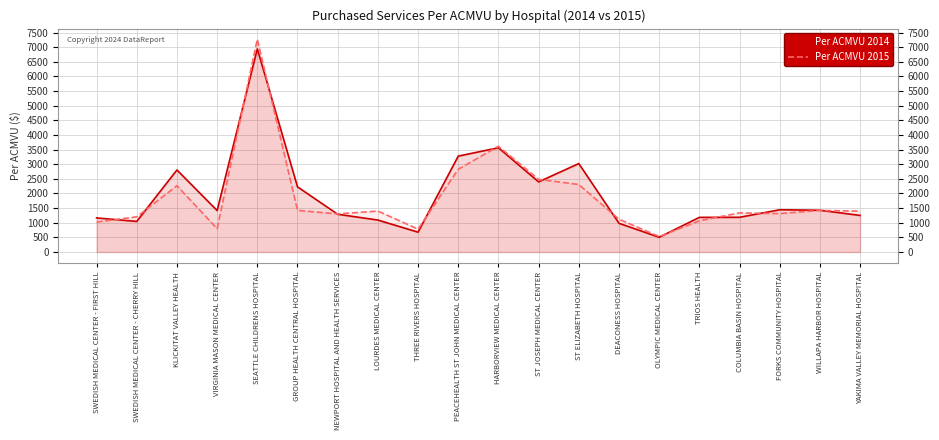

Does the chart display data point markers on the line(s)?

No